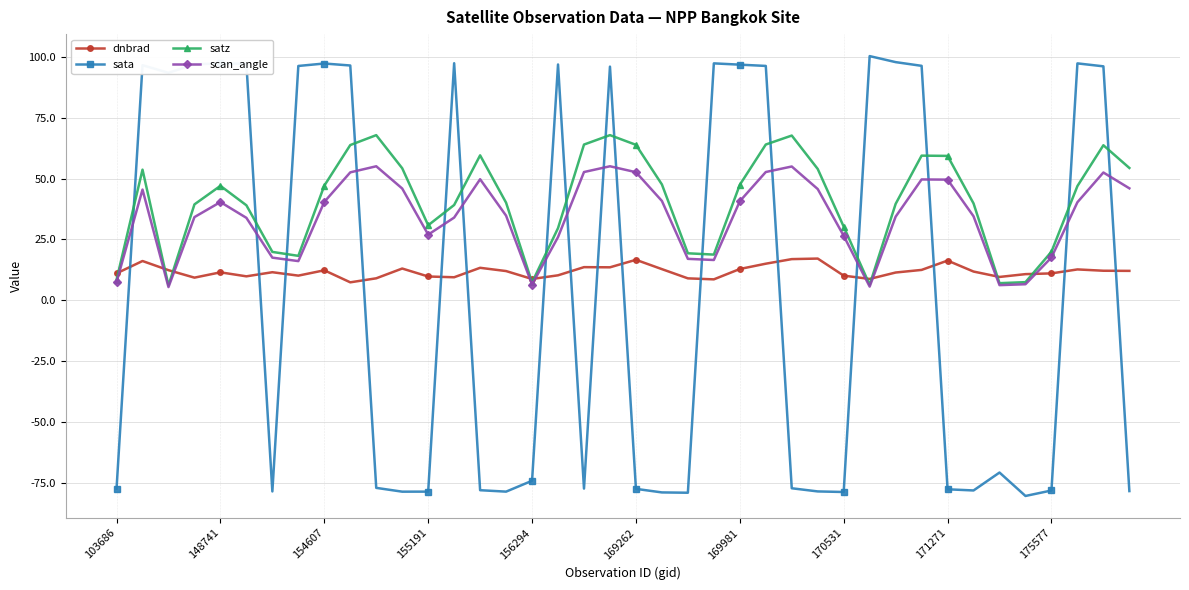

Which series has the widest spread of values?

sata